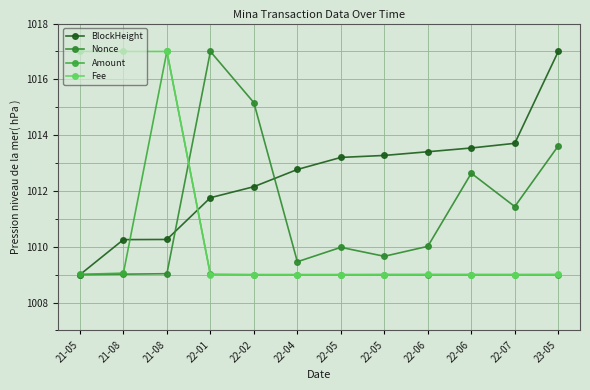

What is the greatest value displayed?

1017.0